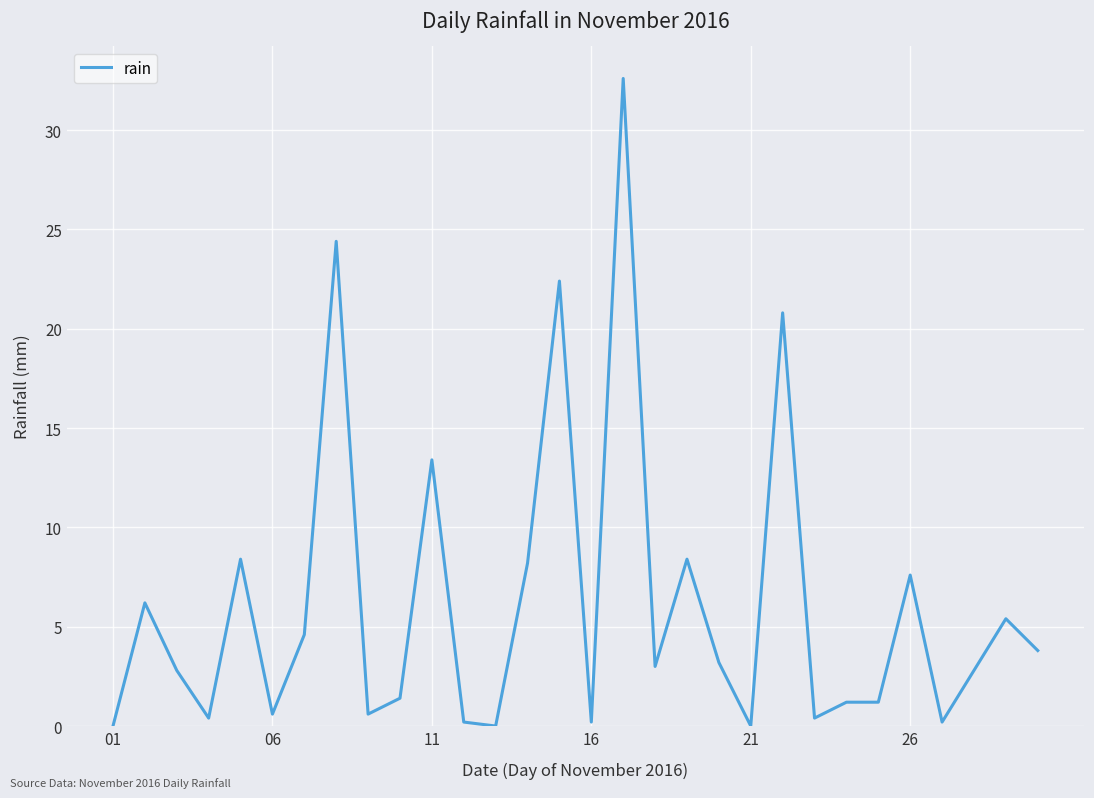

What is the greatest value displayed?

32.6